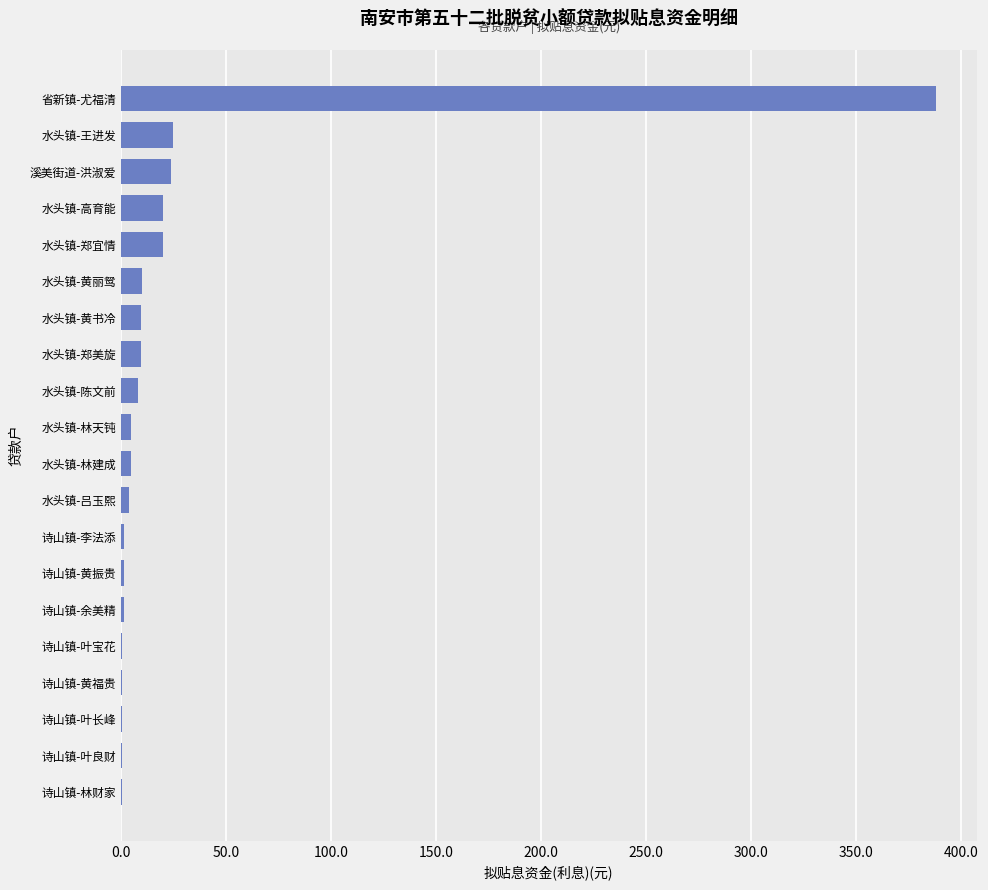

What is the maximum value shown in the chart?

388.1